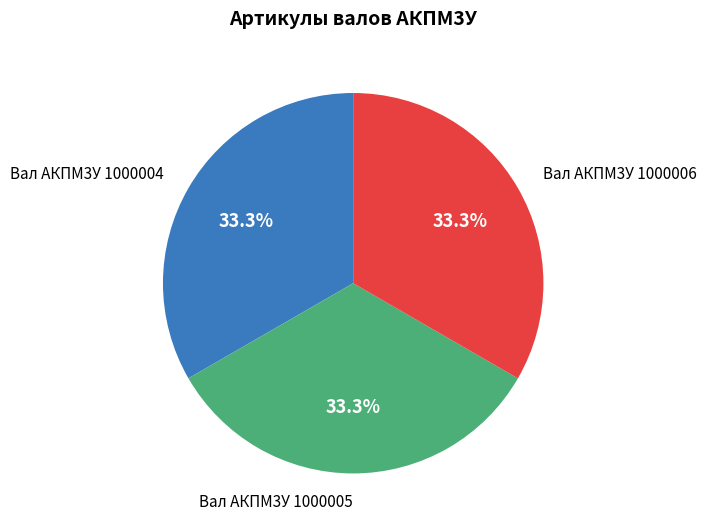

Is there any slice that represents more than half of the pie?

No